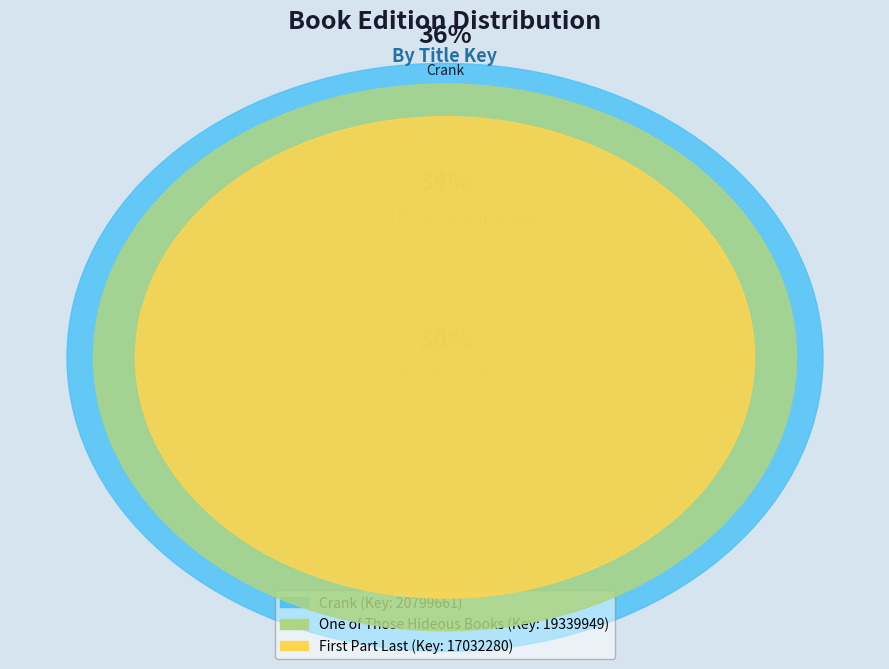

How many slices are in this pie chart?

3